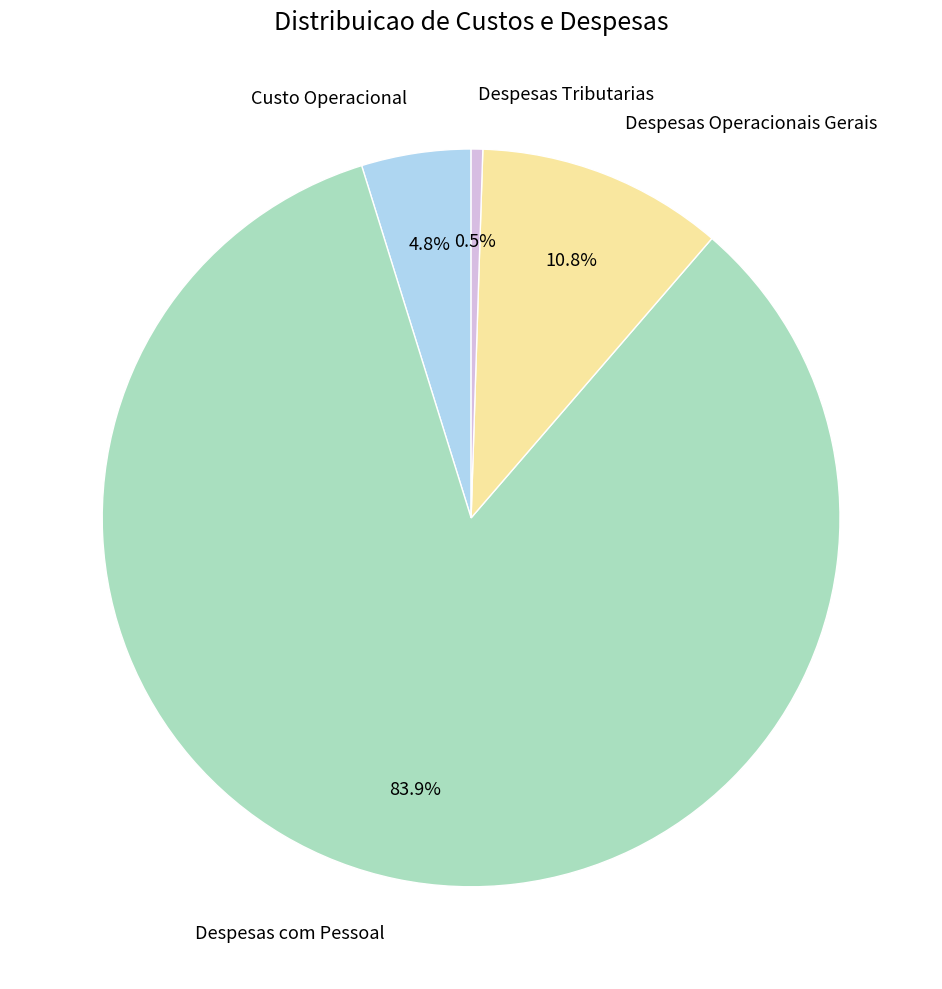

Is it true that Despesas com Pessoal is 90% of the pie?

False